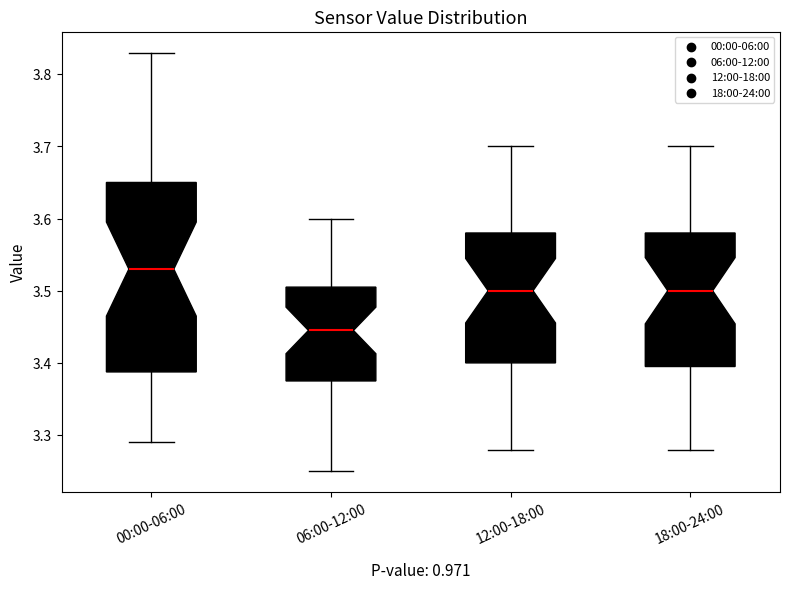

Reading left to right, read every box against the y-axis: the position of its median line, the range the box covers, and the ends of its whiskers. The values are not printed on the chart, so give them approximately, as read against the axis.

00:00-06:00: median 3.53, box 3.39 to 3.65, whiskers 3.29 to 3.83
06:00-12:00: median 3.45, box 3.38 to 3.51, whiskers 3.25 to 3.60
12:00-18:00: median 3.50, box 3.40 to 3.58, whiskers 3.28 to 3.70
18:00-24:00: median 3.50, box 3.40 to 3.58, whiskers 3.28 to 3.70